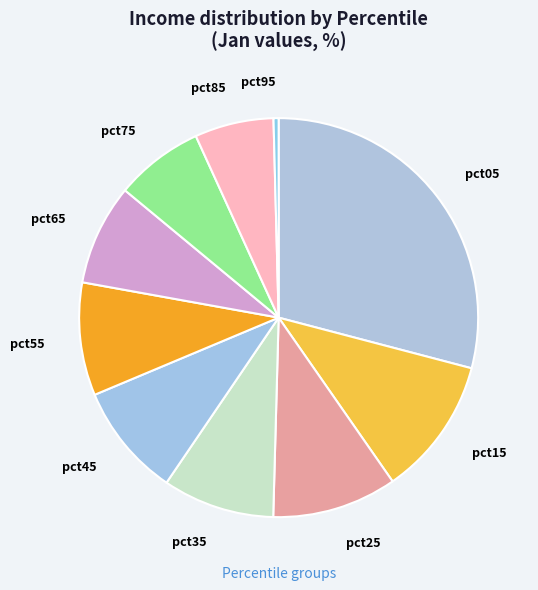

Which has a higher value, pct75 or pct25?

pct25